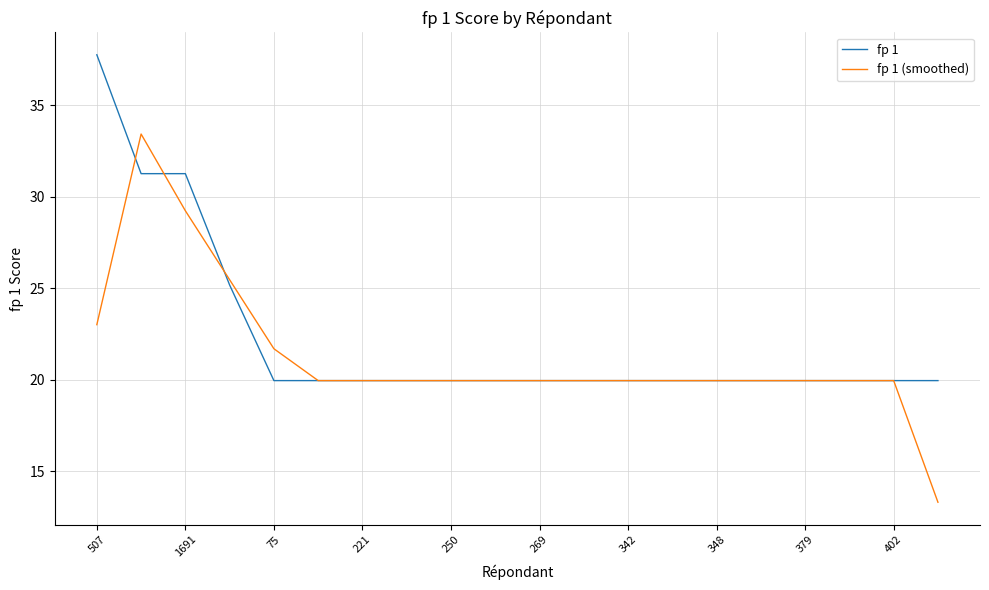

List the series in order of their peak value, lowest first.

fp 1 (smoothed), fp 1